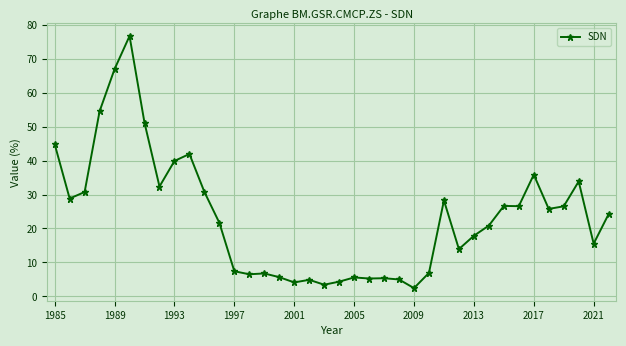

True or false: there are more than 1 points higher than both neighbors.

True